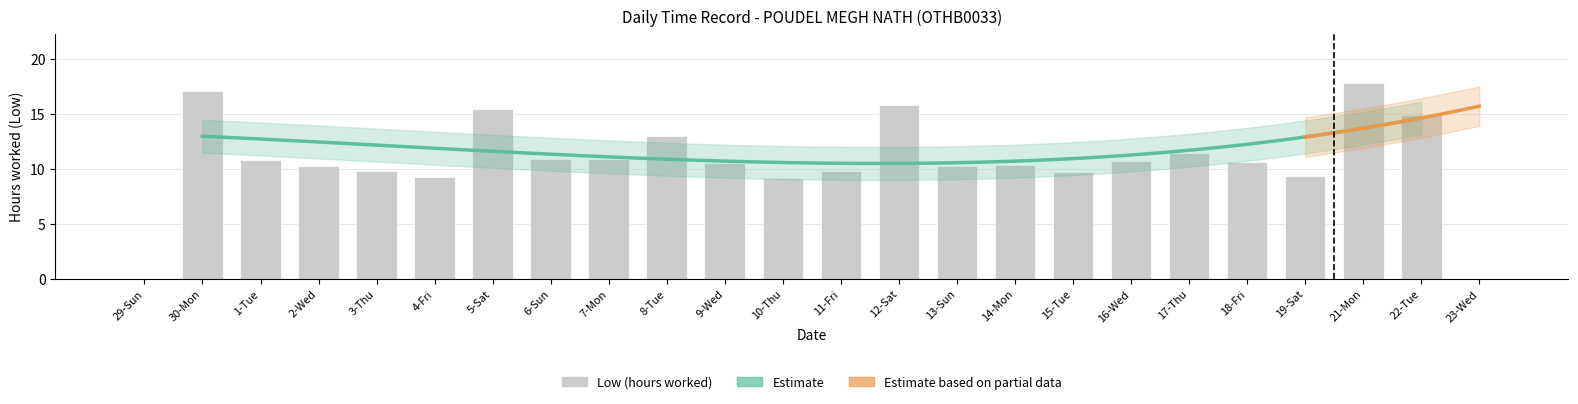

At which label does the data first exceed 10?

30-Mon